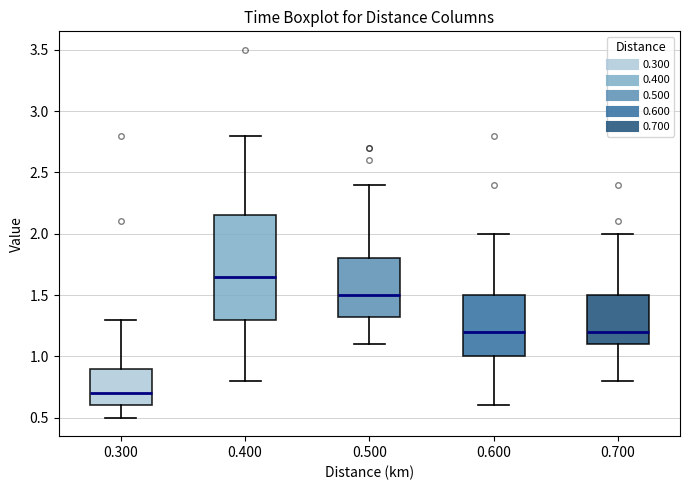

Which box has the lowest median line?

0.300